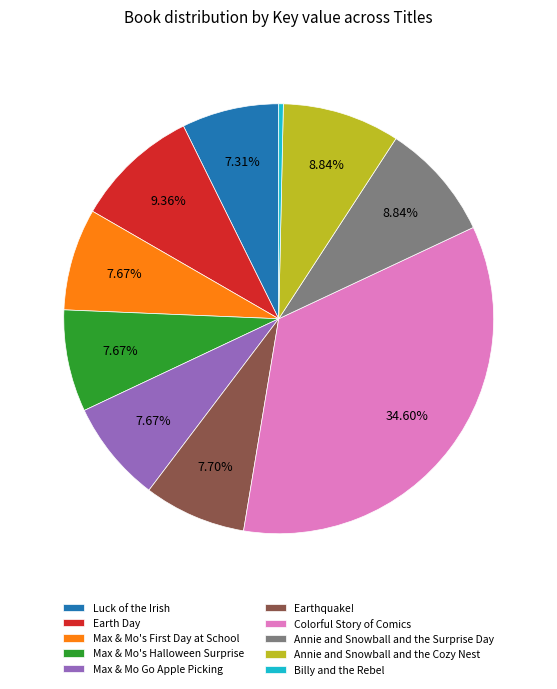

How many segments does this pie chart have?

10